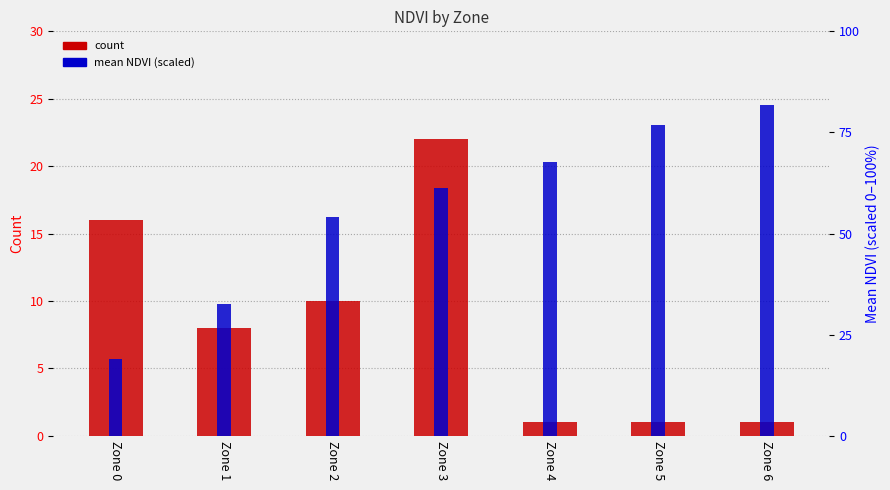

How many data points in mean NDVI (scaled) are above 61?

4